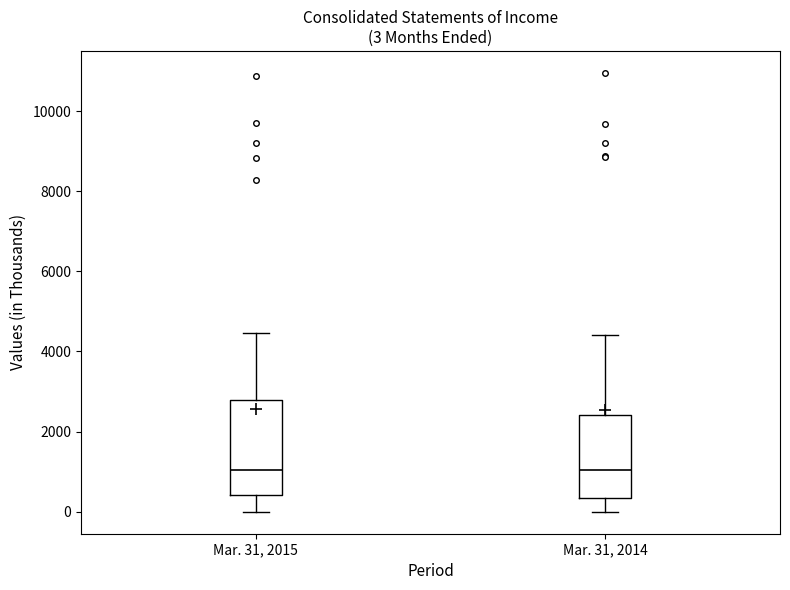

Which box is the tallest, from its lower edge to its upper edge?

Mar. 31, 2015